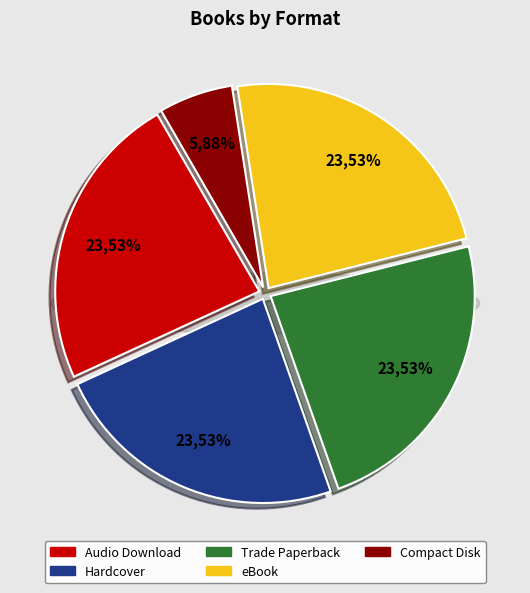

What is the smallest slice in the pie chart?

Compact Disk